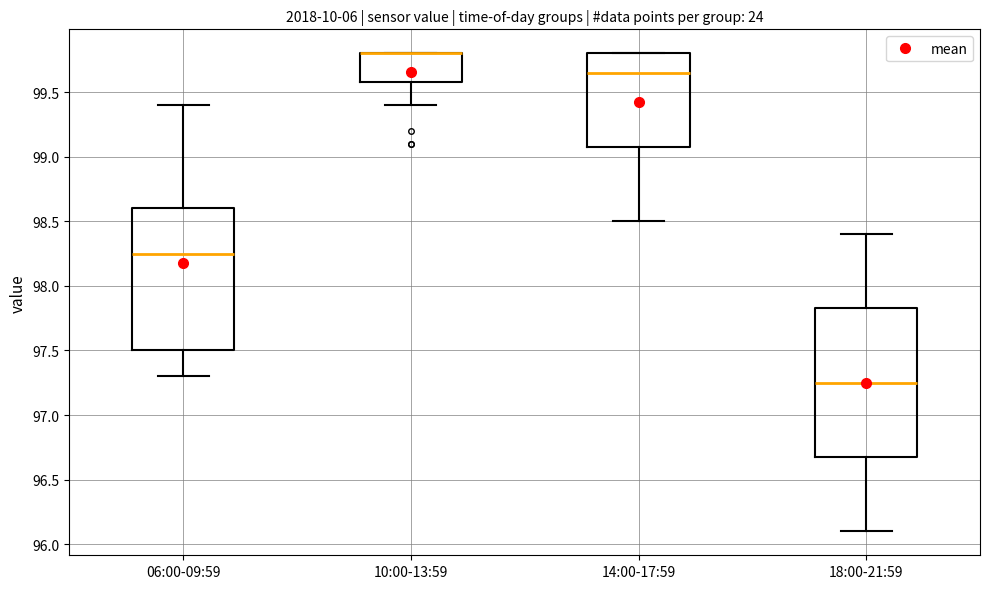

Which box is the tallest, from its lower edge to its upper edge?

18:00-21:59